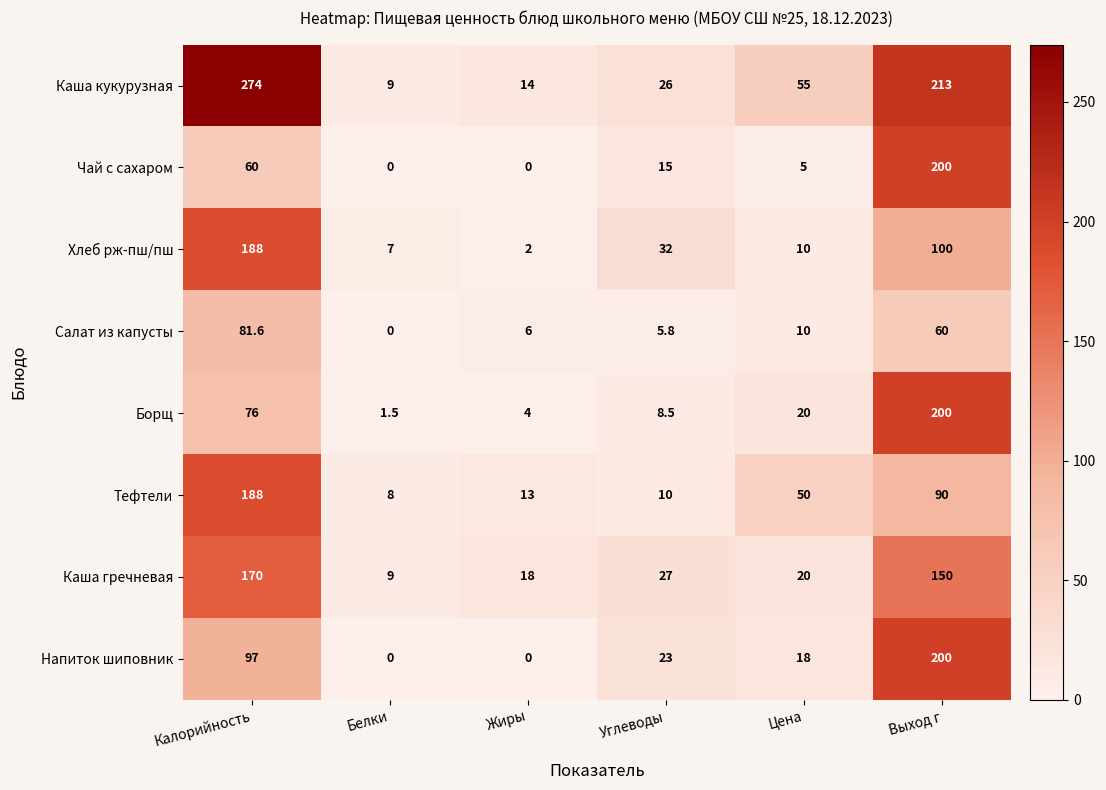

At how many categories does at least one series exceed 265?

1